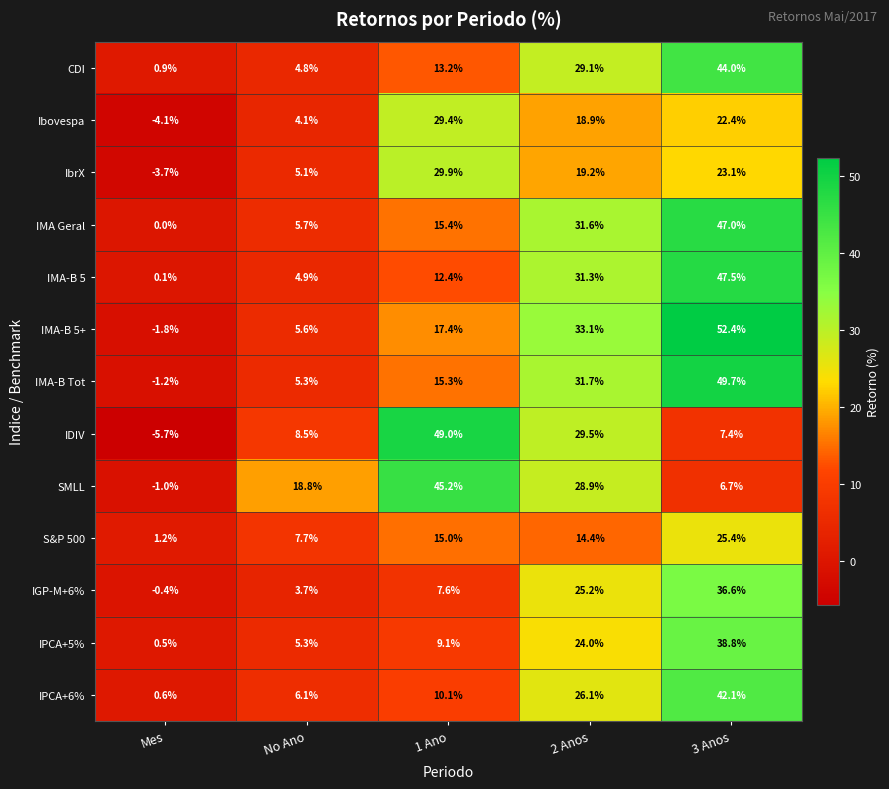

Is it true that SMLL equals -1.5 at Mes?

False